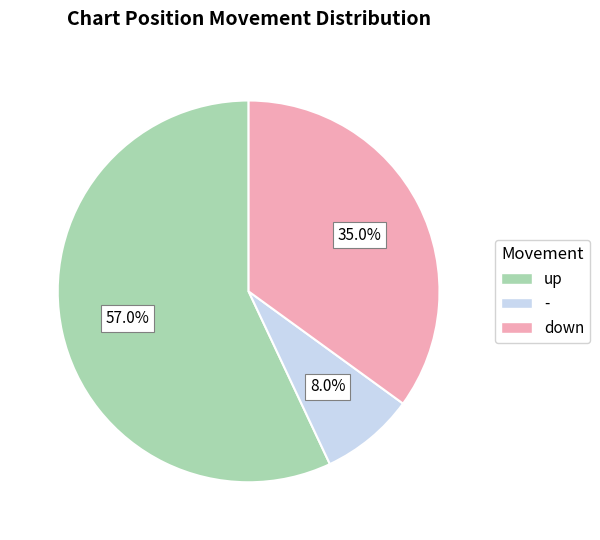

To the nearest percent, what is the difference between the largest and smallest slice percentages?

49%